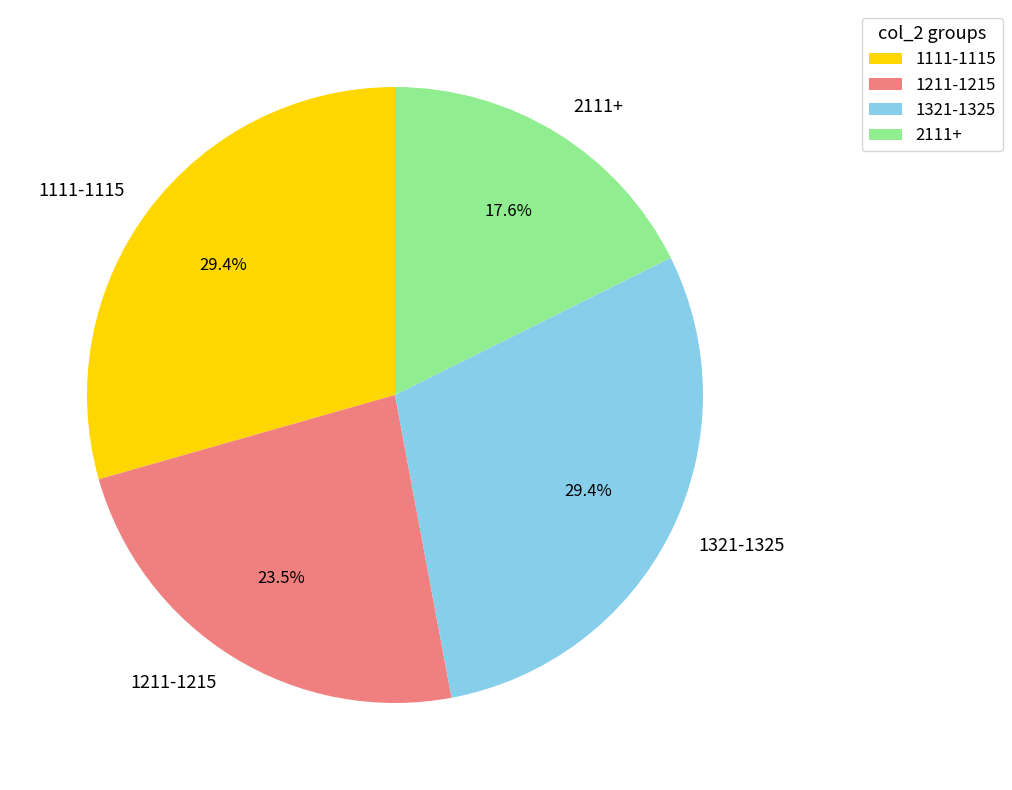

How many segments does this pie chart have?

4